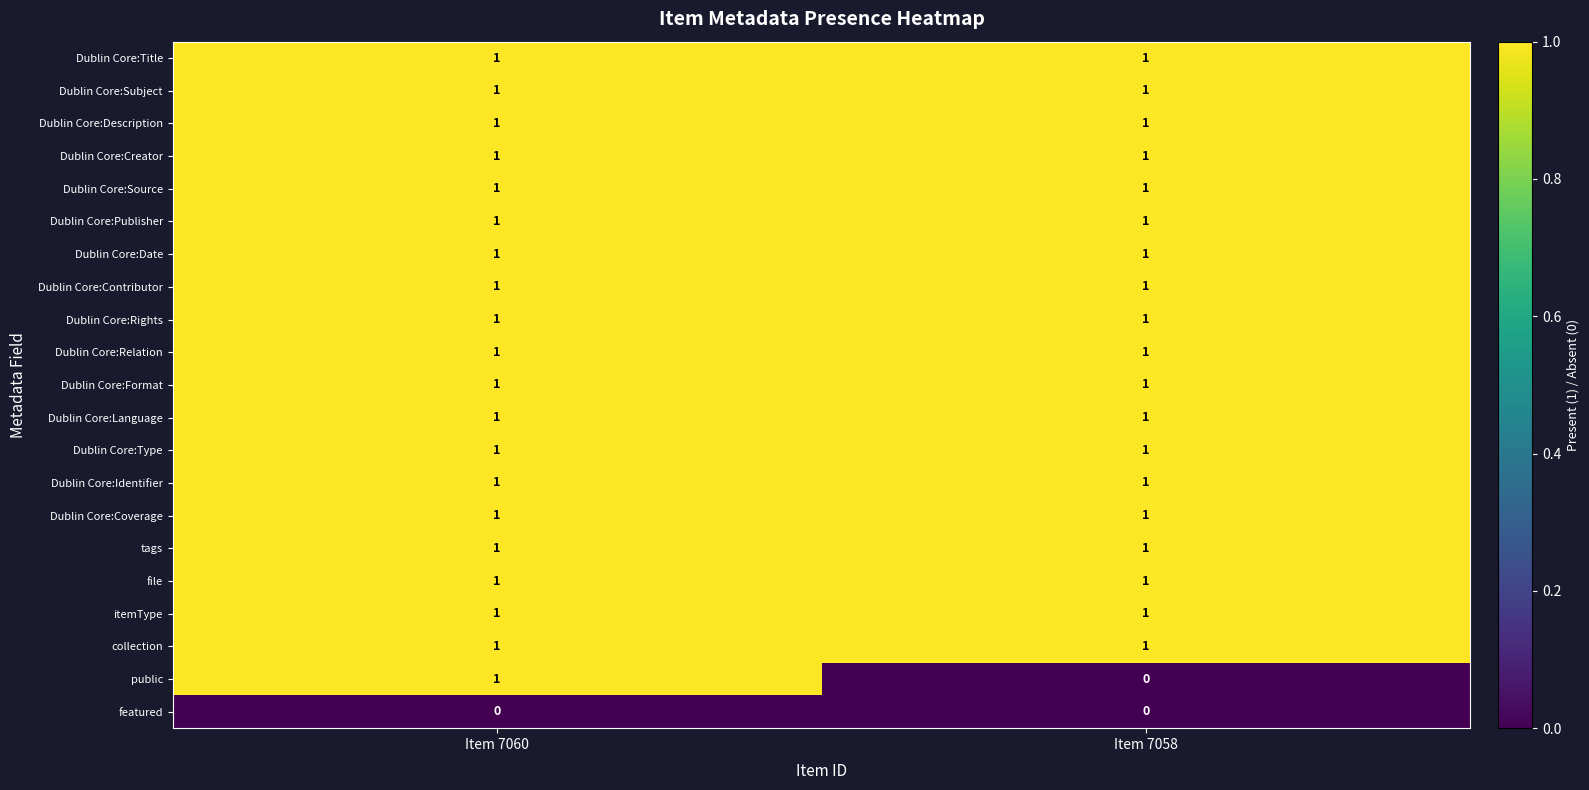

At which category is the sum across all series the highest?

Item 7060